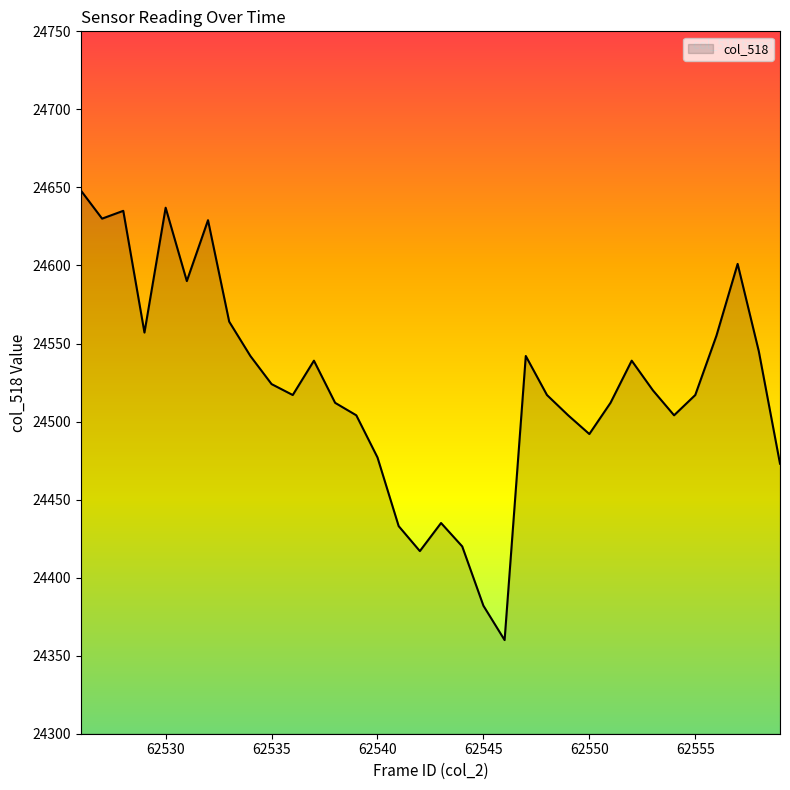

What is the minimum value shown in the chart?

24360